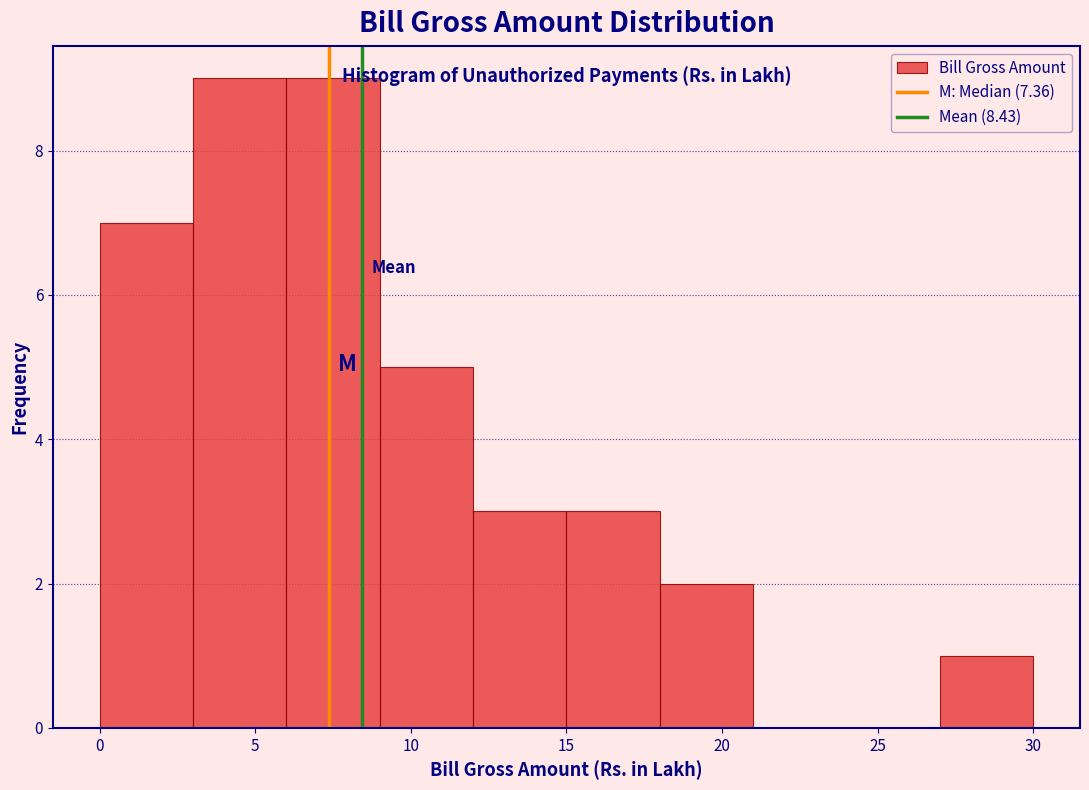

Reading left to right, list every bar in this chart as the range it spans on the x-axis followed by its height. The values are not printed on the chart, so give them approximately, as read against the axis.

0 to 3: 7
3 to 6: 9
6 to 9: 9
9 to 12: 5
12 to 15: 3
15 to 18: 3
18 to 21: 2
21 to 24: 0
24 to 27: 0
27 to 30: 1